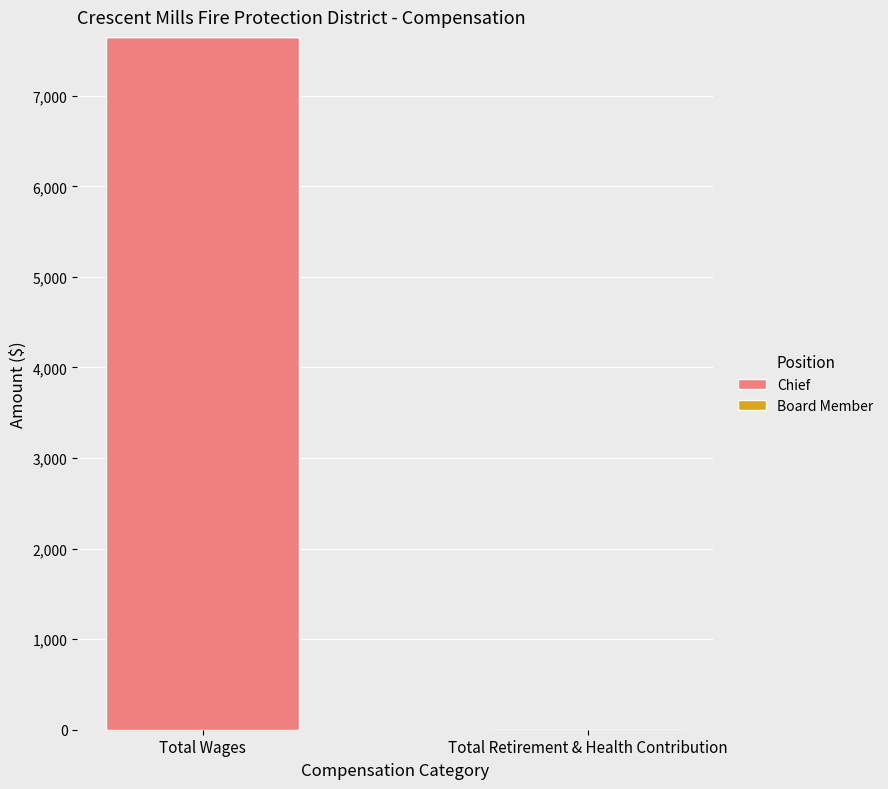

The chart shows a value of 0 at Total Retirement & Health Contribution. True or false?

True